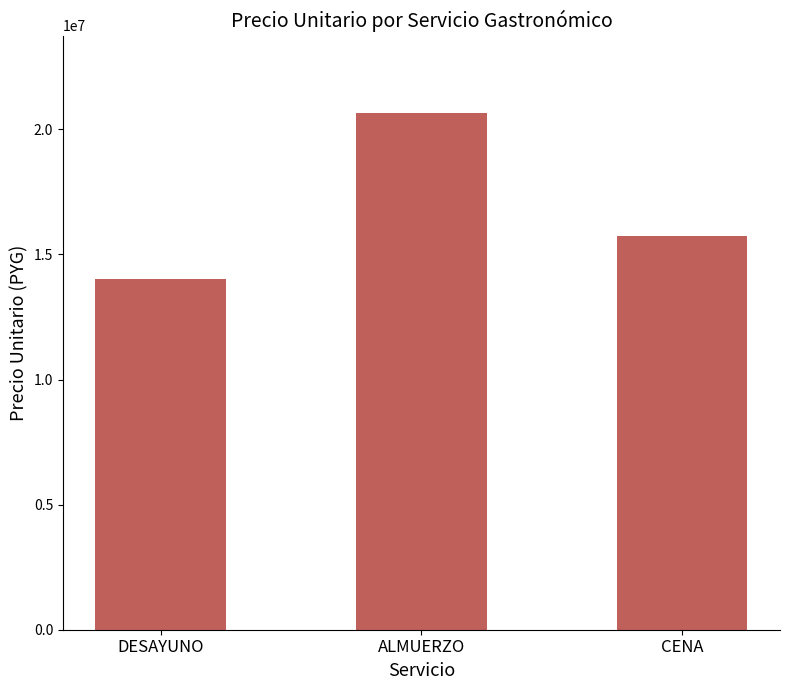

What is the difference between the maximum and second lowest values?

4900000